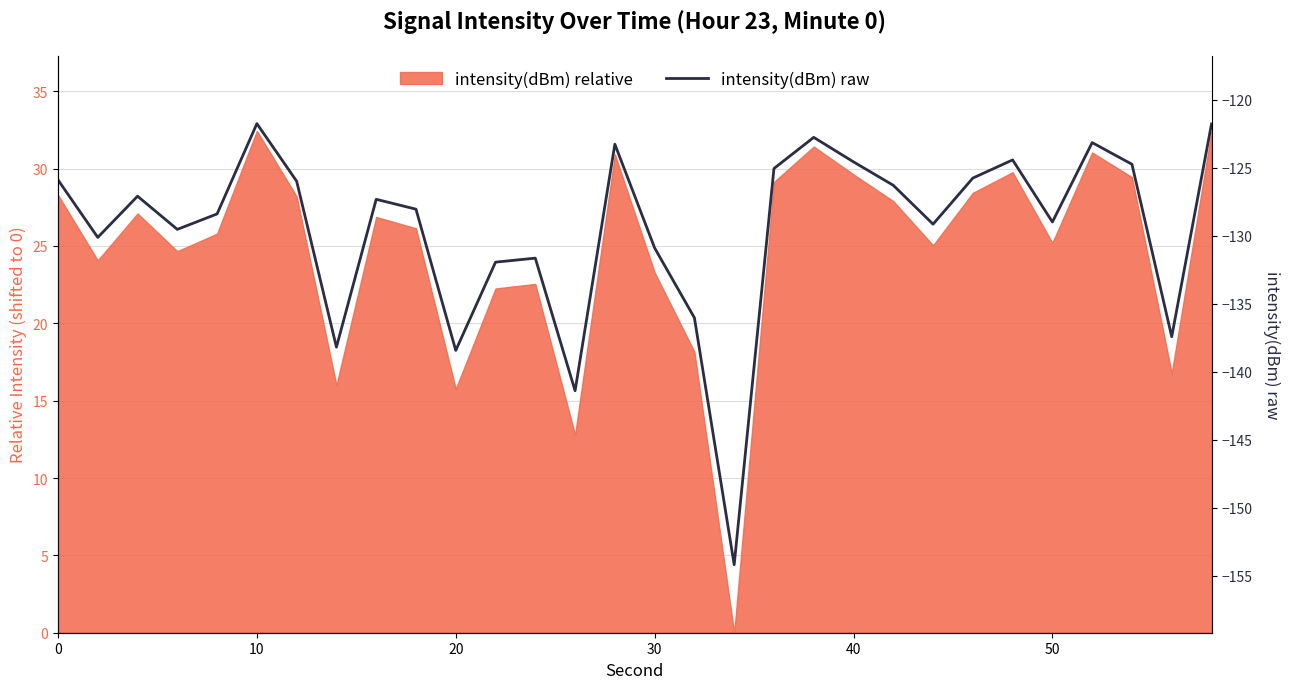

Does the chart display data point markers on the line(s)?

No